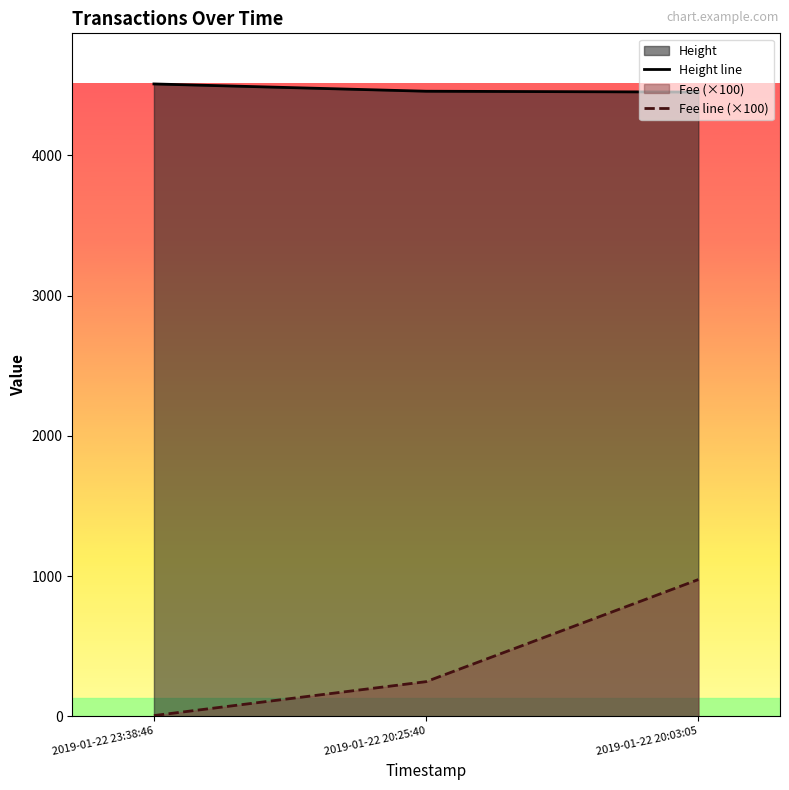

What is the smallest value displayed?

6.6